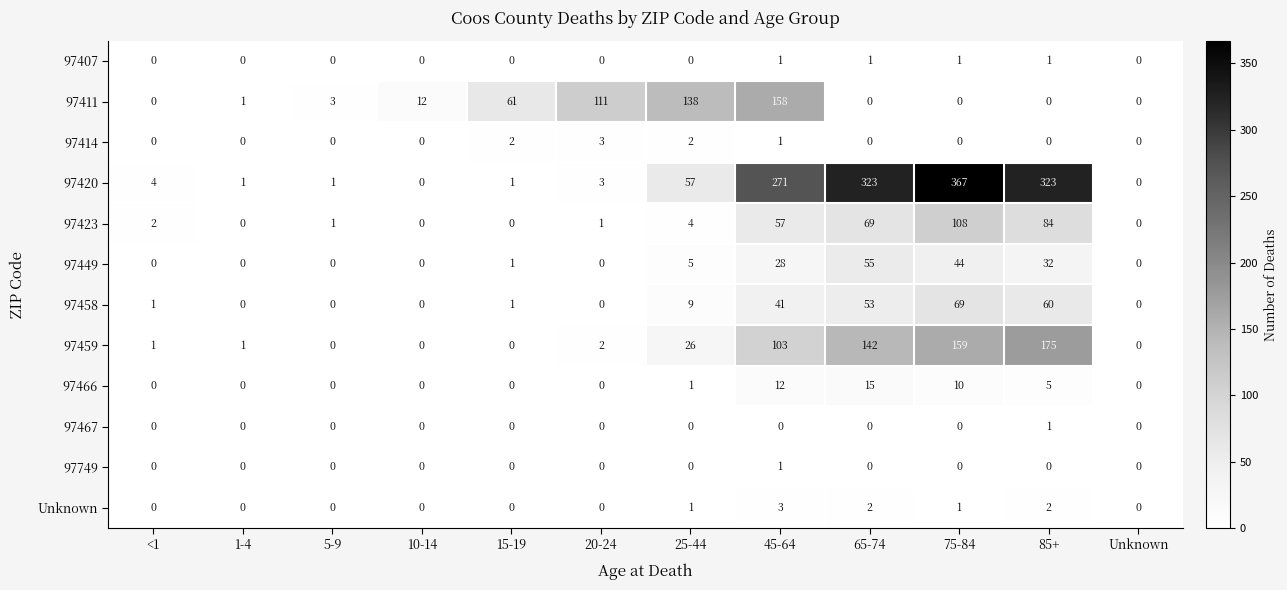

At which category is the sum across all series the highest?

75-84